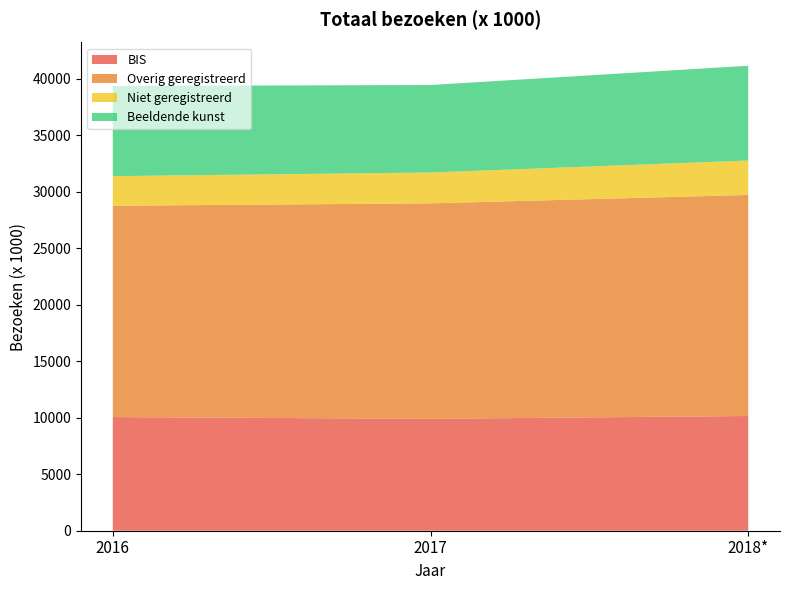

Reading right to left, what are all the values shown in this chart?

BIS: 10151	9899	10055
Overig geregistreerd: 19554	19065	18694
Niet geregistreerd: 3048	2727	2621
Beeldende kunst: 8385	7744	7975